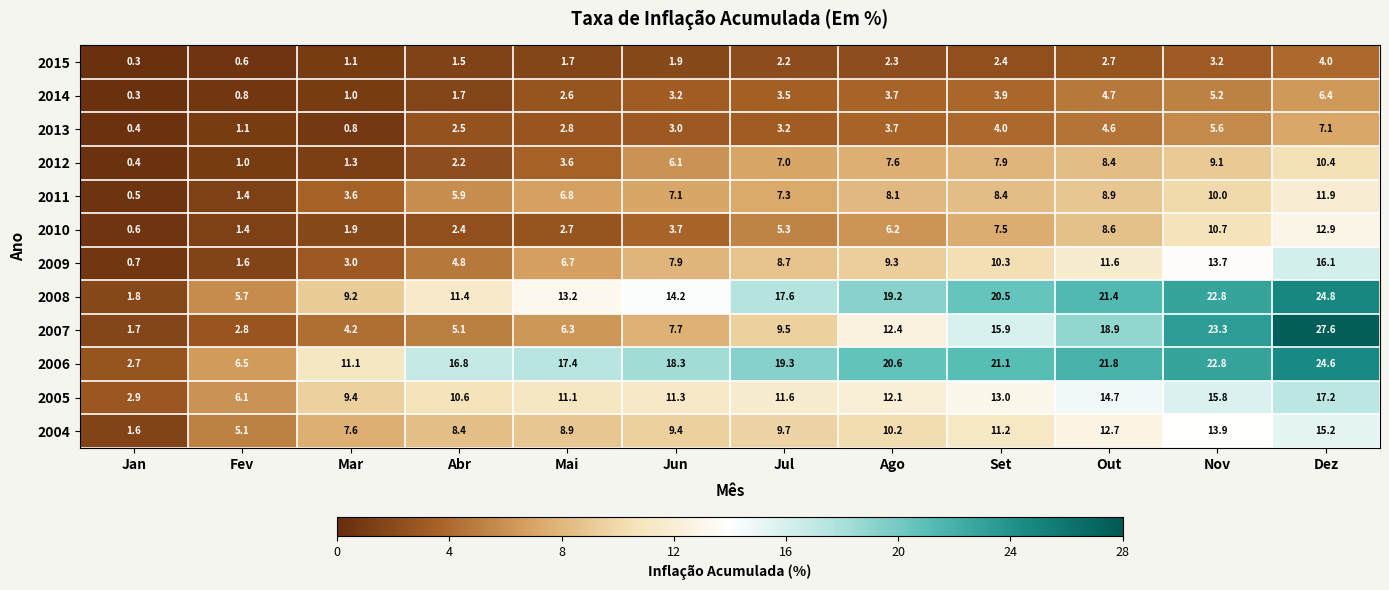

List the series in order of their peak value, lowest first.

2015, 2014, 2013, 2012, 2011, 2010, 2004, 2009, 2005, 2006, 2008, 2007